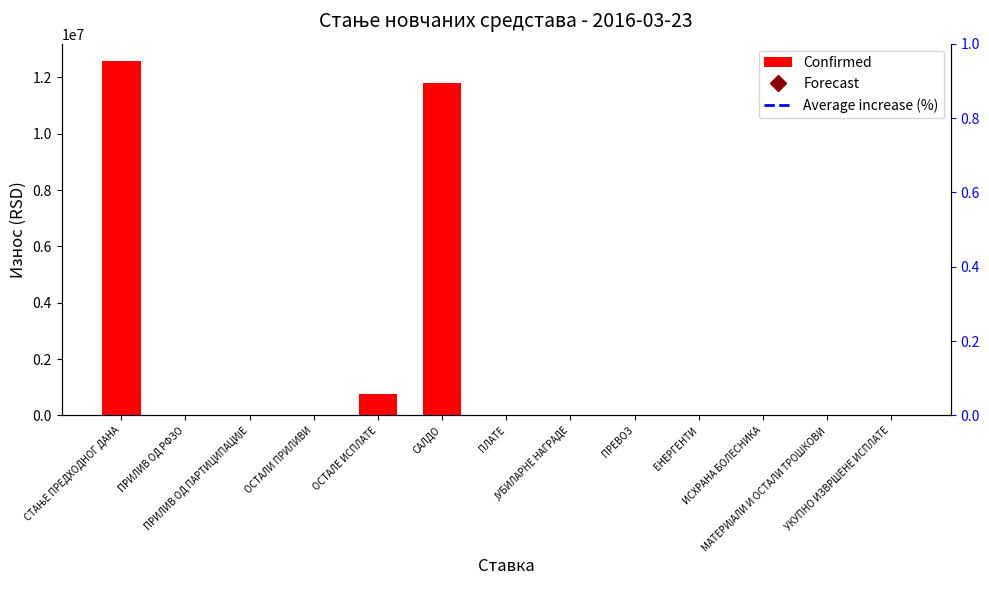

Which label corresponds to the smallest value in the chart?

ПРИЛИВ ОД РФЗО